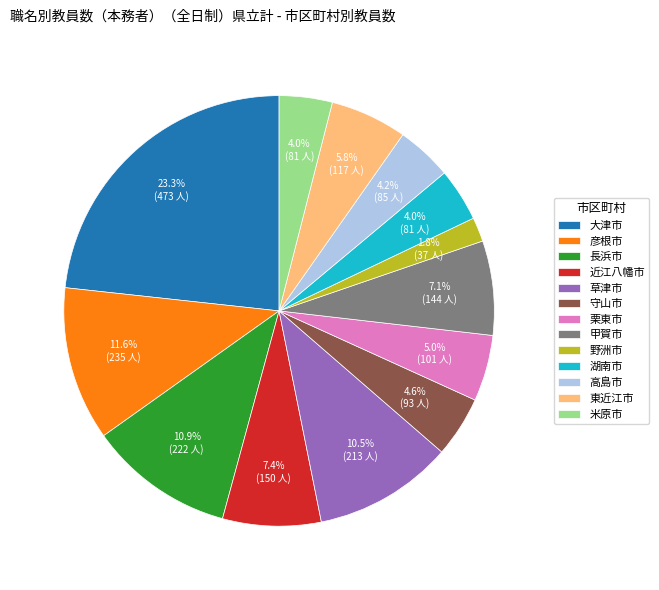

What percentage is NOT represented by 甲賀市?

92.9%